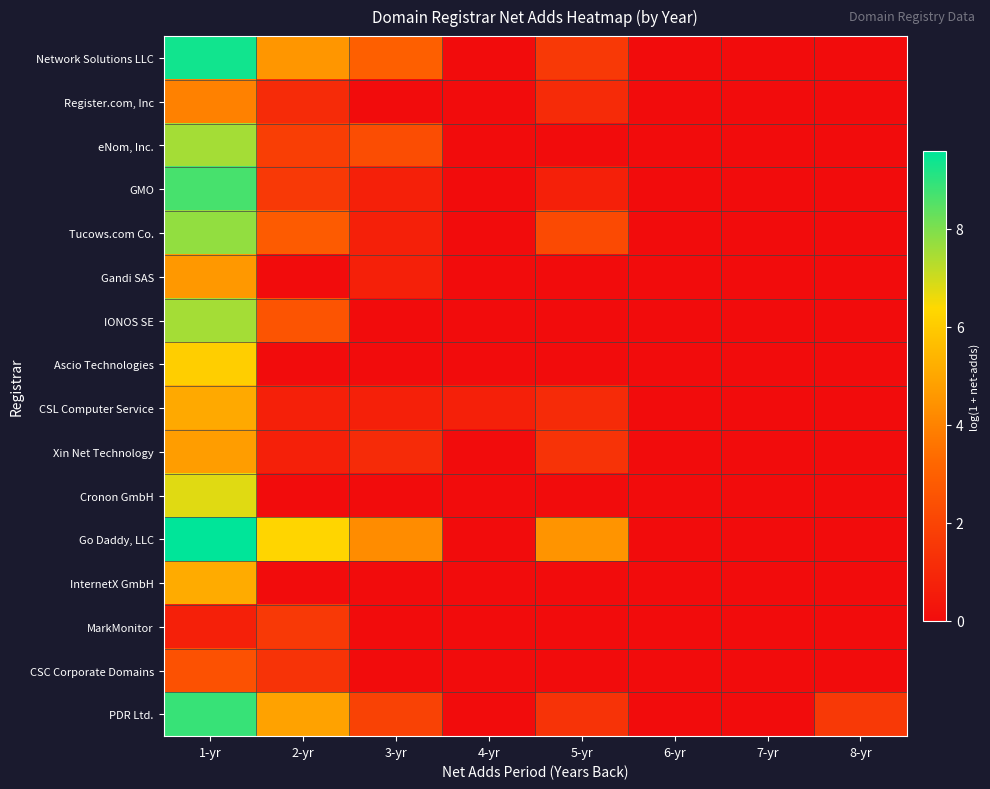

Between 2-yr and 4-yr, which is larger?

2-yr